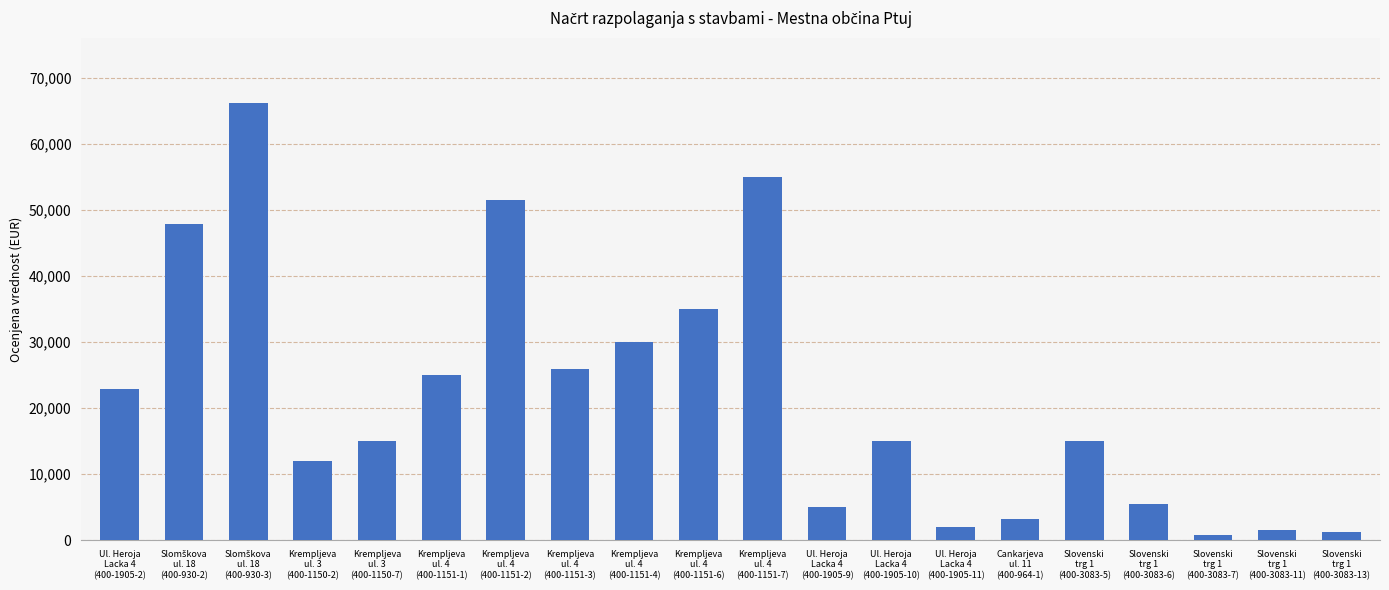

How many distinct data groups are displayed?

1